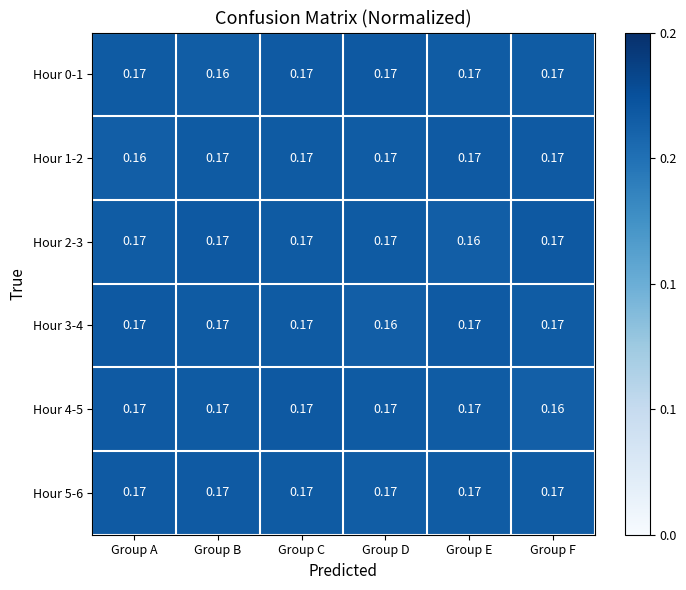

Where is Hour 0-1 nearest to the value 0?

Group B